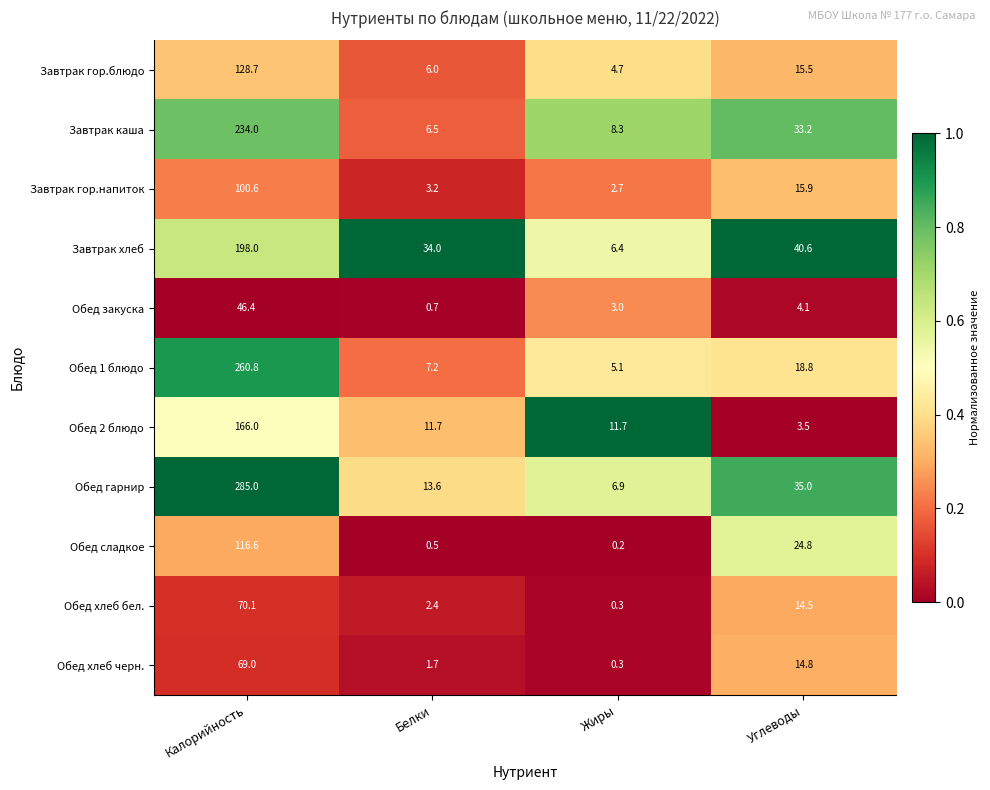

Rank the series by their maximum value, from highest to lowest.

Обед гарнир, Обед 1 блюдо, Завтрак каша, Завтрак хлеб, Обед 2 блюдо, Завтрак гор.блюдо, Обед сладкое, Завтрак гор.напиток, Обед хлеб бел., Обед хлеб черн., Обед закуска